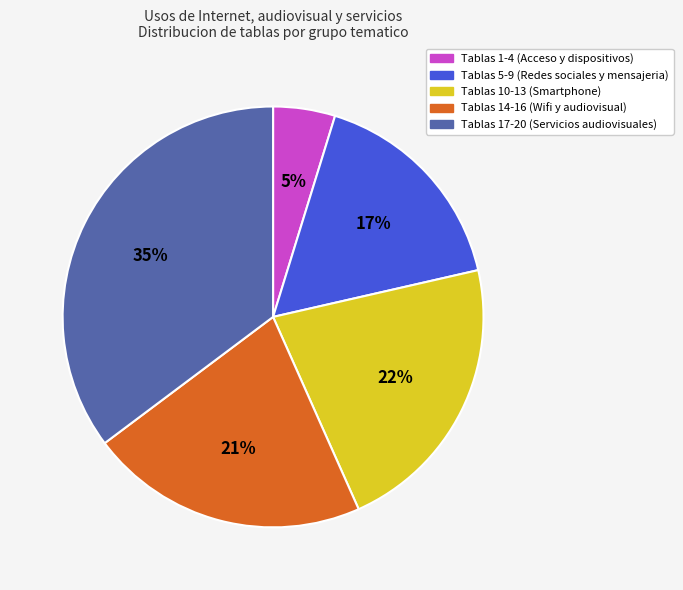

How many segments does this pie chart have?

5